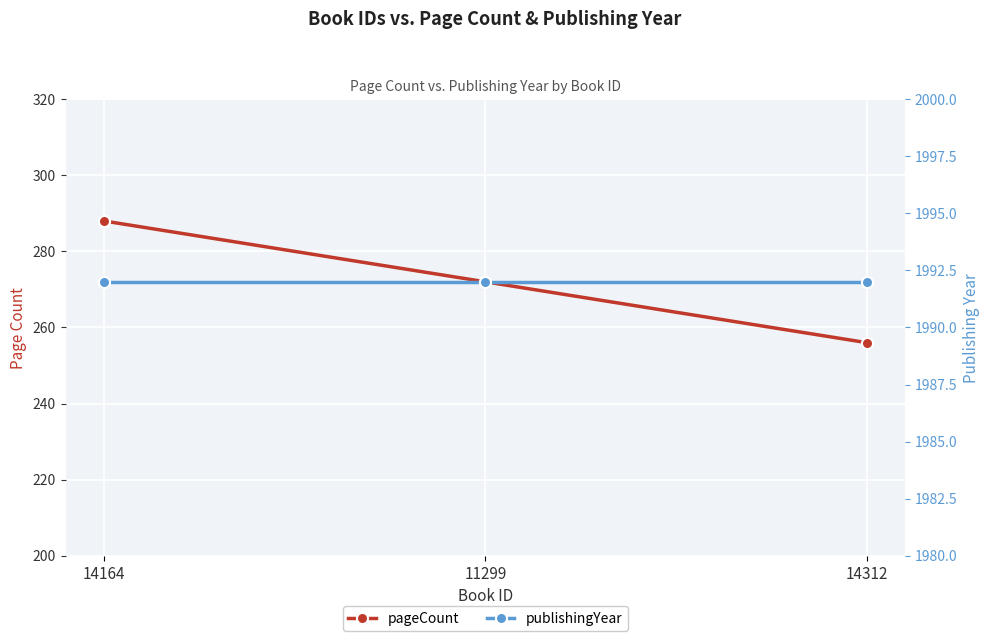

What is the sum of the pageCount values at 14312 and 14164?

544